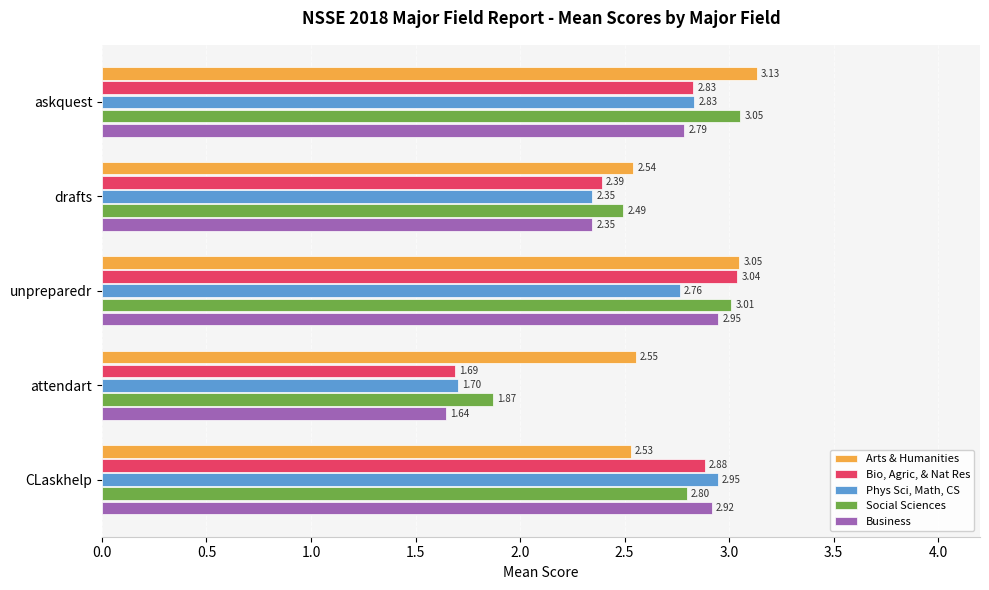

Which label corresponds to the smallest value in the chart?

attendart